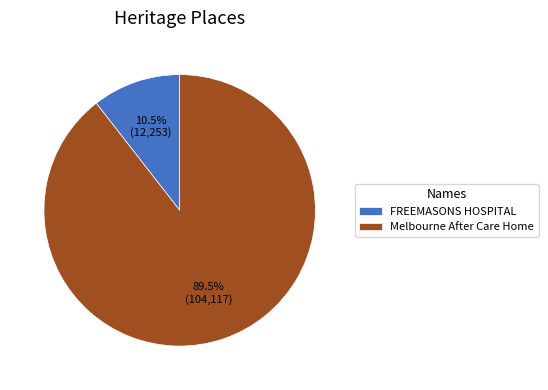

How many slices are in this pie chart?

2